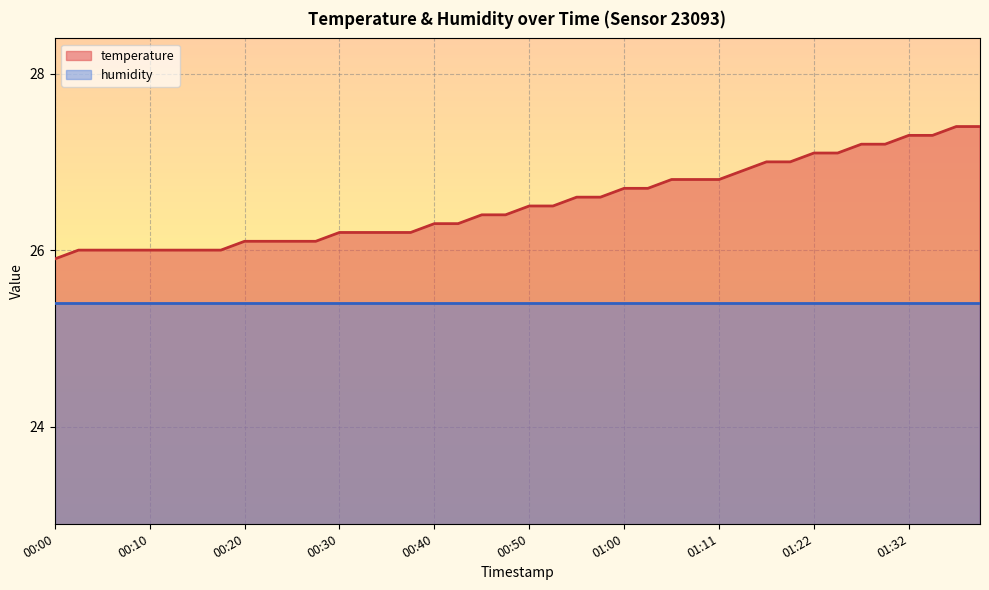

What is the value of the 32nd point from the left?

27.0